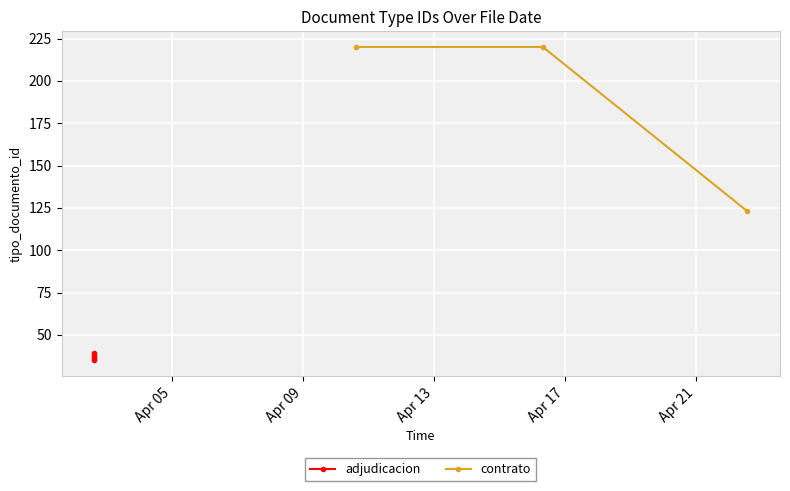

At which category does the chart reach its minimum across all series?

2024-04-02 15:10:26